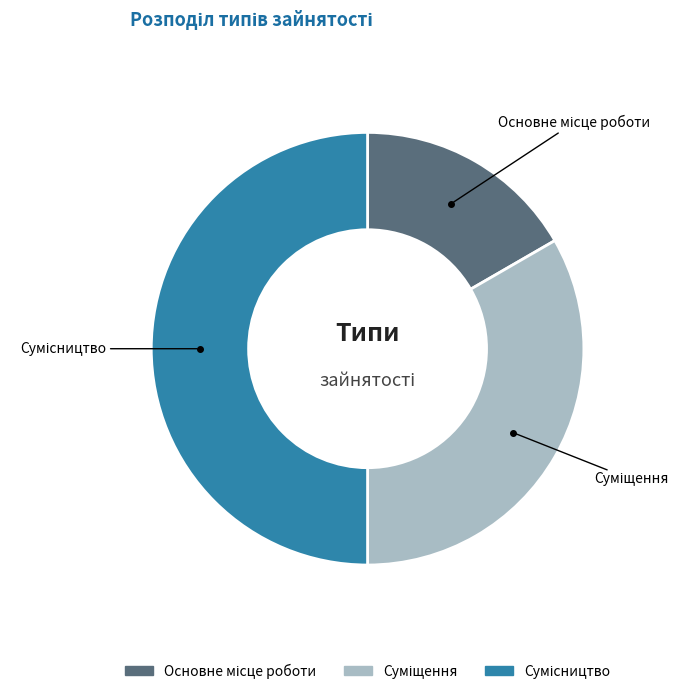

To the nearest percent, what is the difference between the Основне місце роботи and Сумісництво slice percentages?

33%